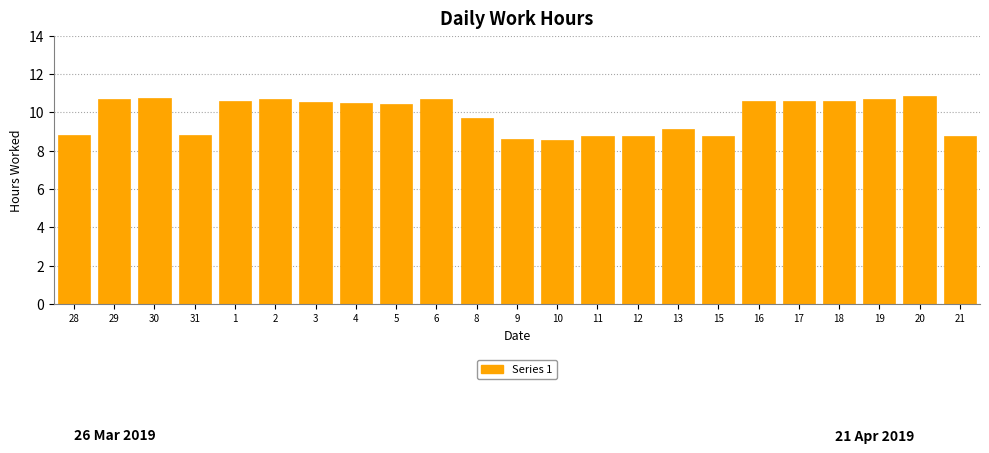

Does the chart contain any negative values?

No